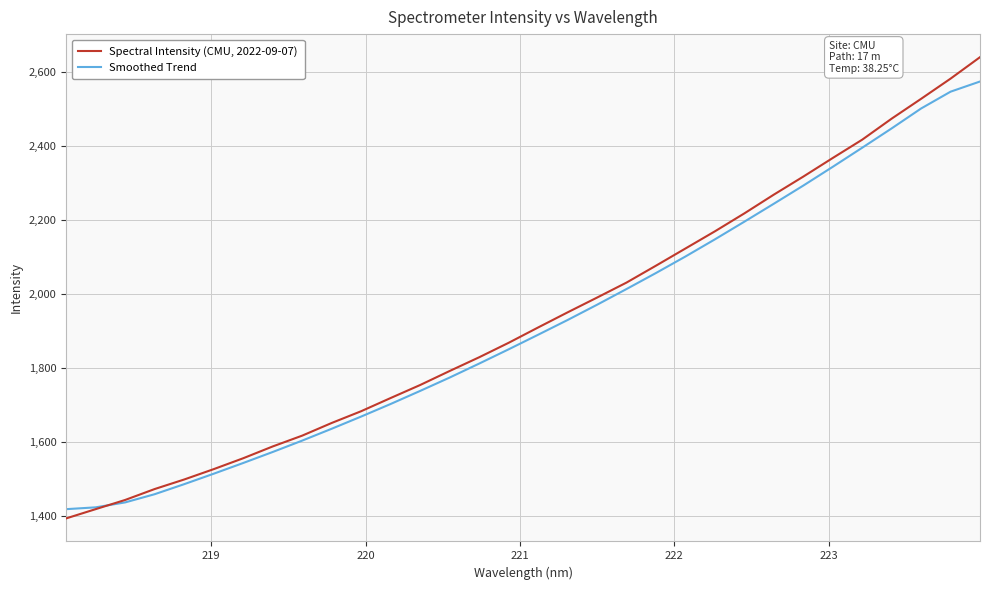

What is the lowest value of the Smoothed Trend series?

1417.8